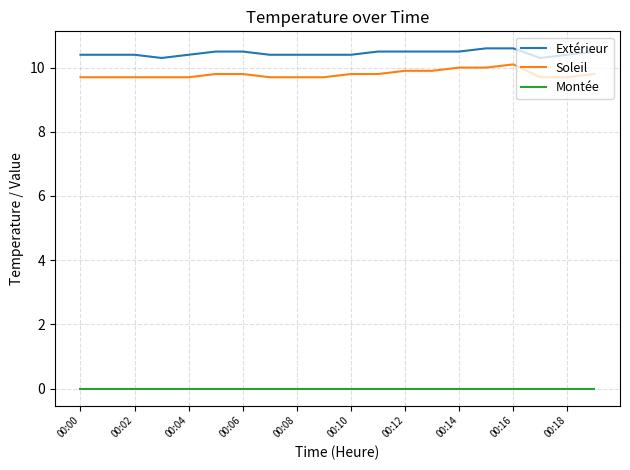

Which series has the largest total across all categories?

Extérieur